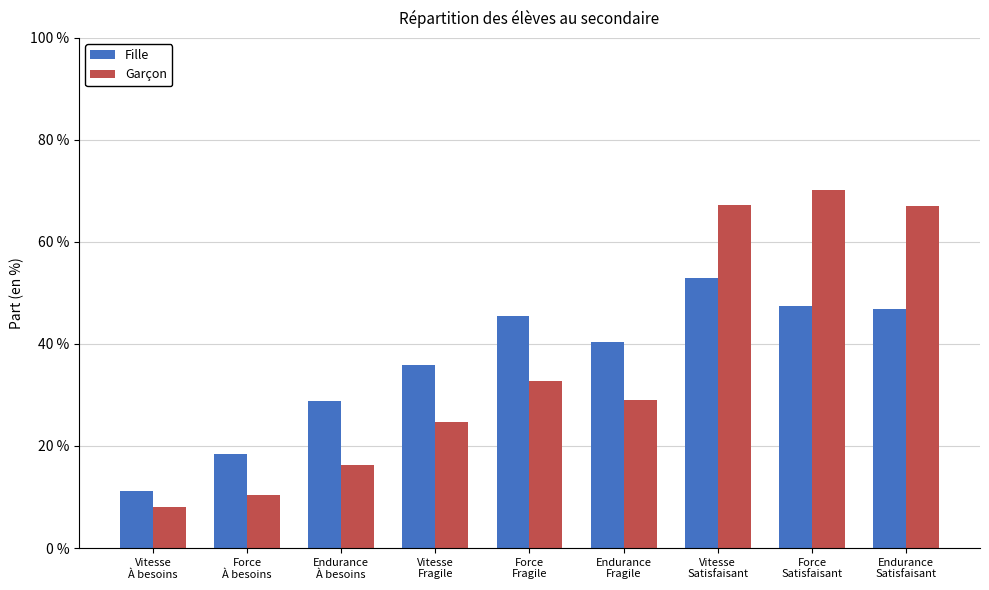

Rank the series by their maximum value, from highest to lowest.

Garçon, Fille